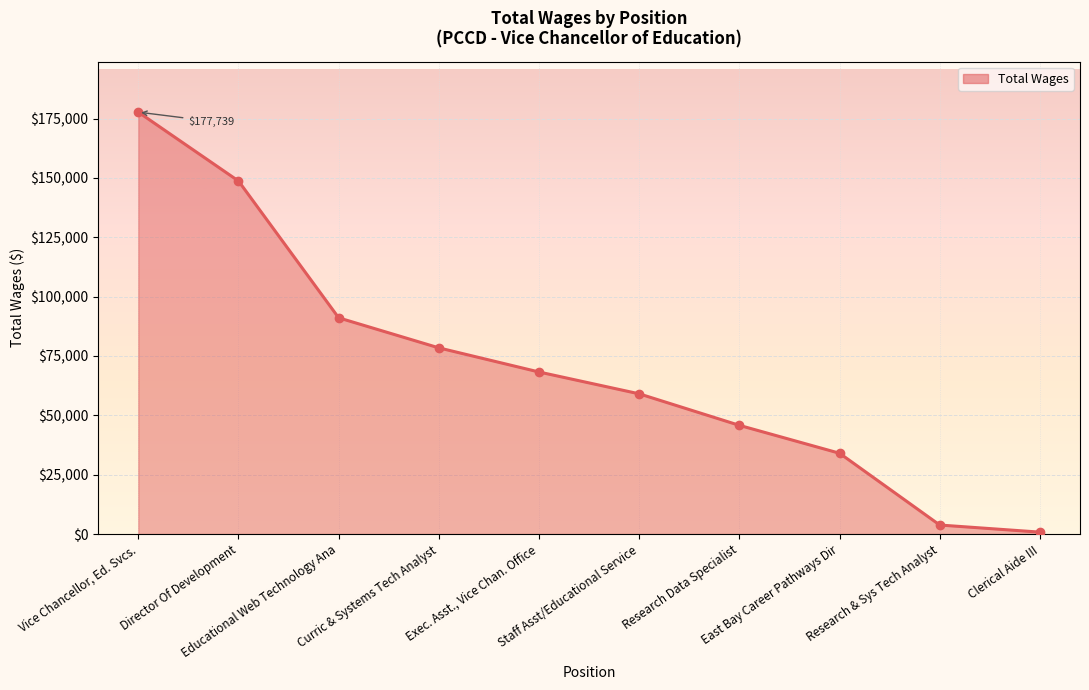

What is the difference between the maximum and second lowest values?

173944